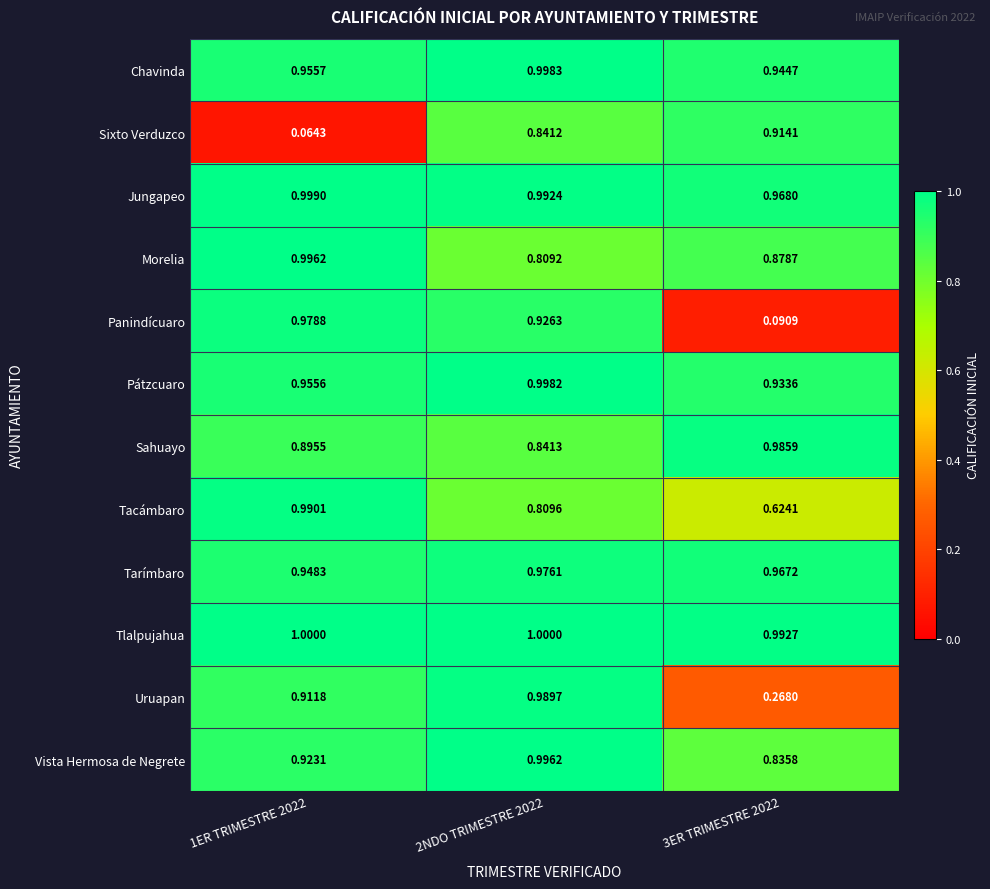

At 2NDO TRIMESTRE 2022, list the series in order from smallest to largest.

Morelia, Tacámbaro, Sixto Verduzco, Sahuayo, Panindícuaro, Tarímbaro, Uruapan, Jungapeo, Vista Hermosa de Negrete, Pátzcuaro, Chavinda, Tlalpujahua